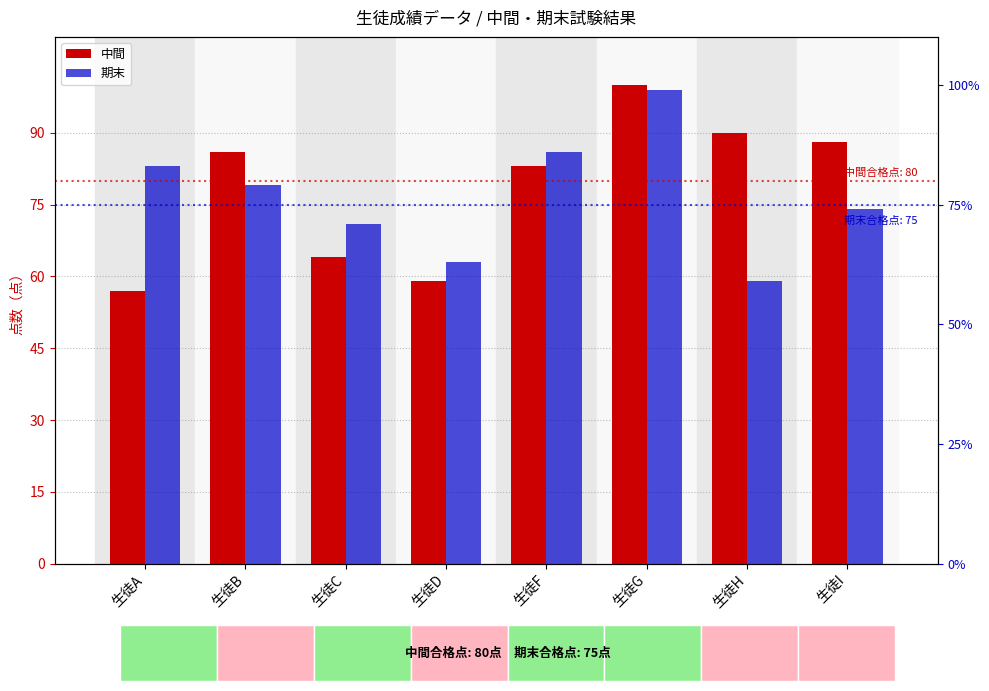

Which category has the lowest value across all series?

生徒A